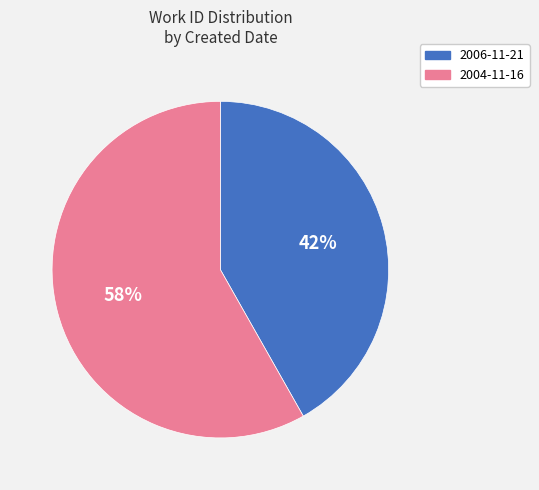

Count the number of slices in the pie.

2